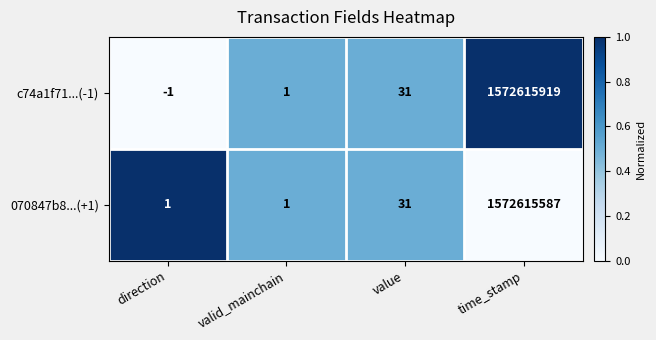

Count the number of categories in the chart.

4